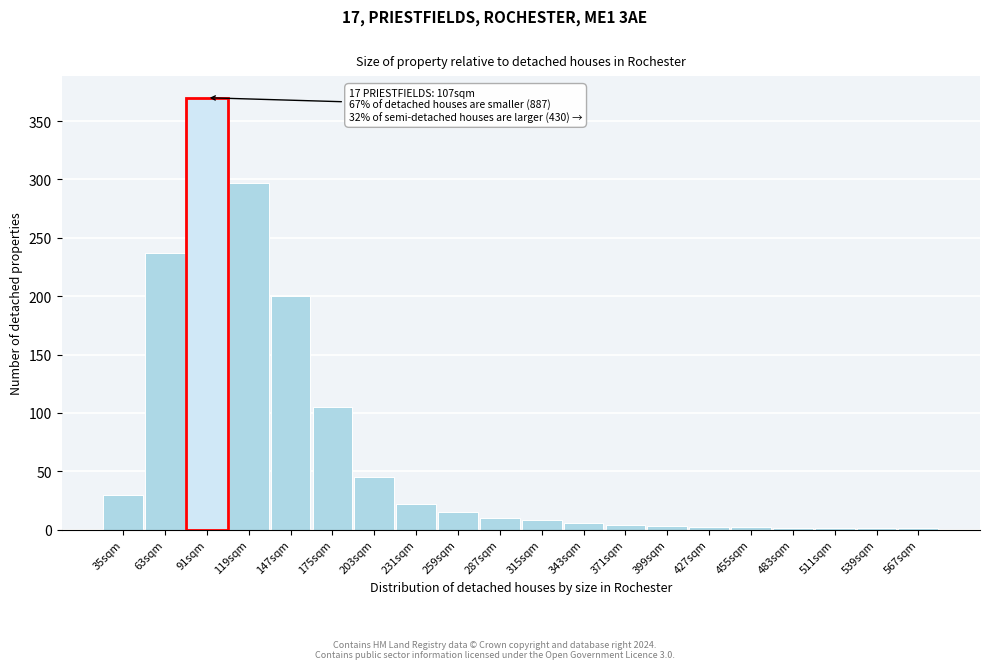

At which category does the chart reach its peak across all series?

91sqm